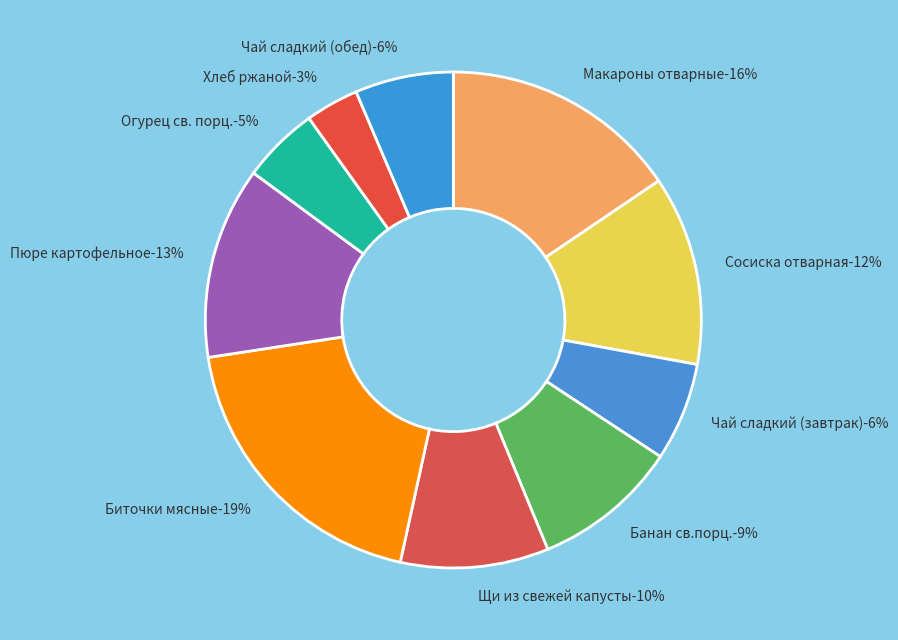

What percentage is the Макароны отварные slice, to the nearest percent?

16%